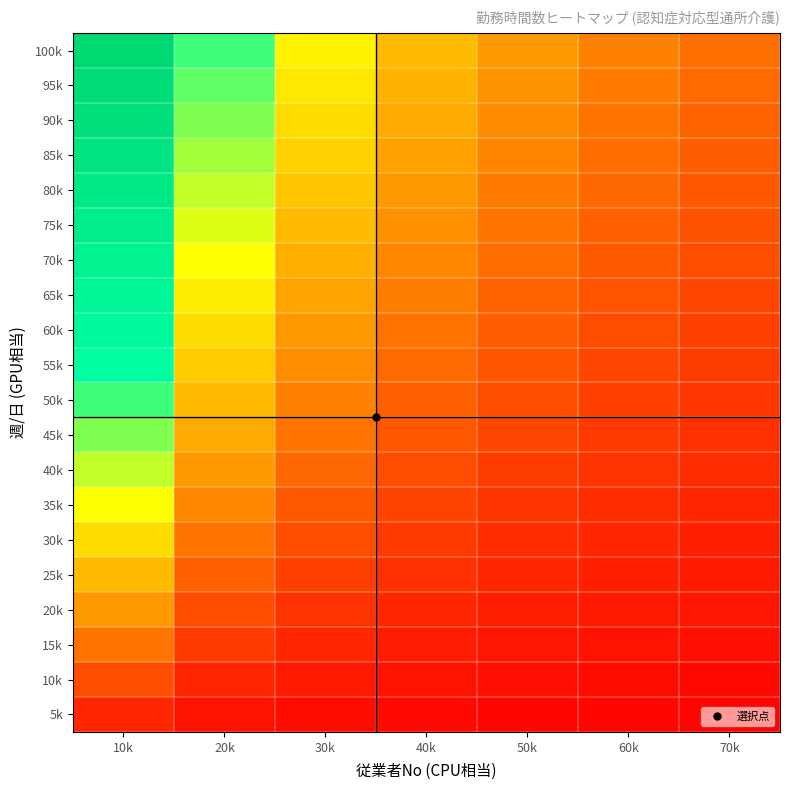

Count the number of data series in this chart.

20